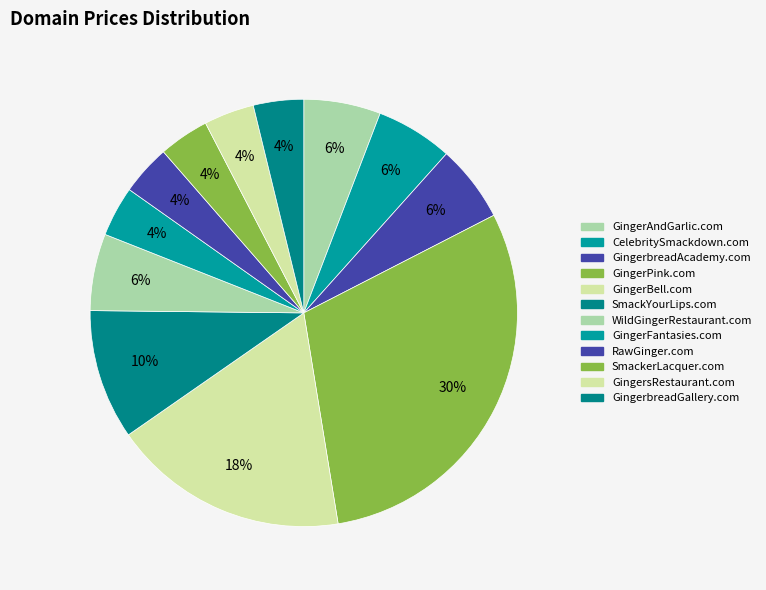

Is there a majority slice in this chart?

No